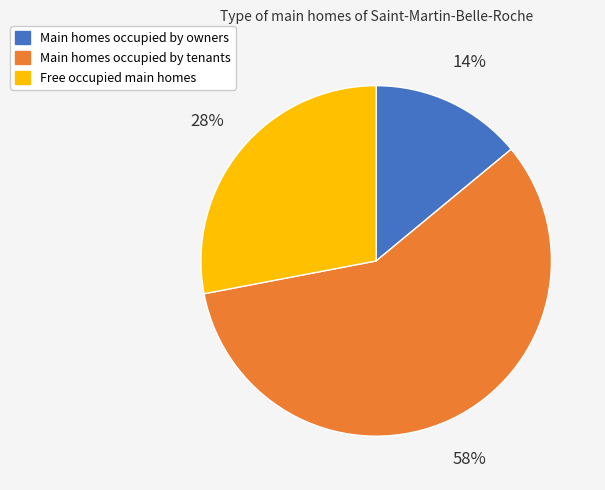

Does any single category account for the majority?

Yes